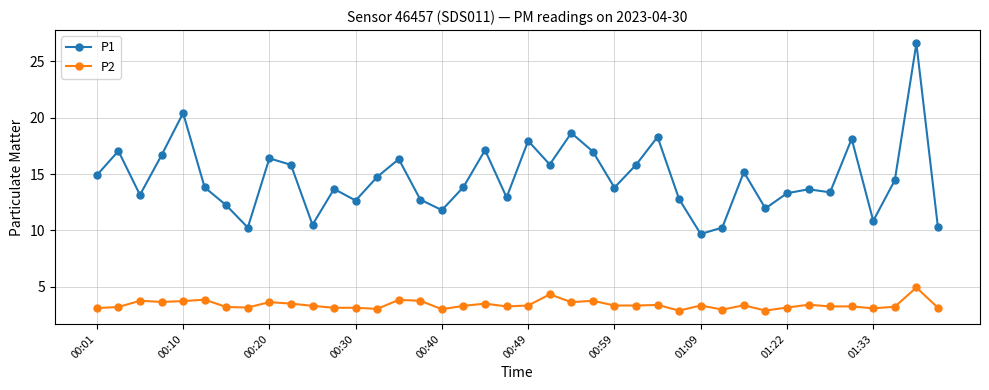

What is the maximum value shown in the chart?

26.6